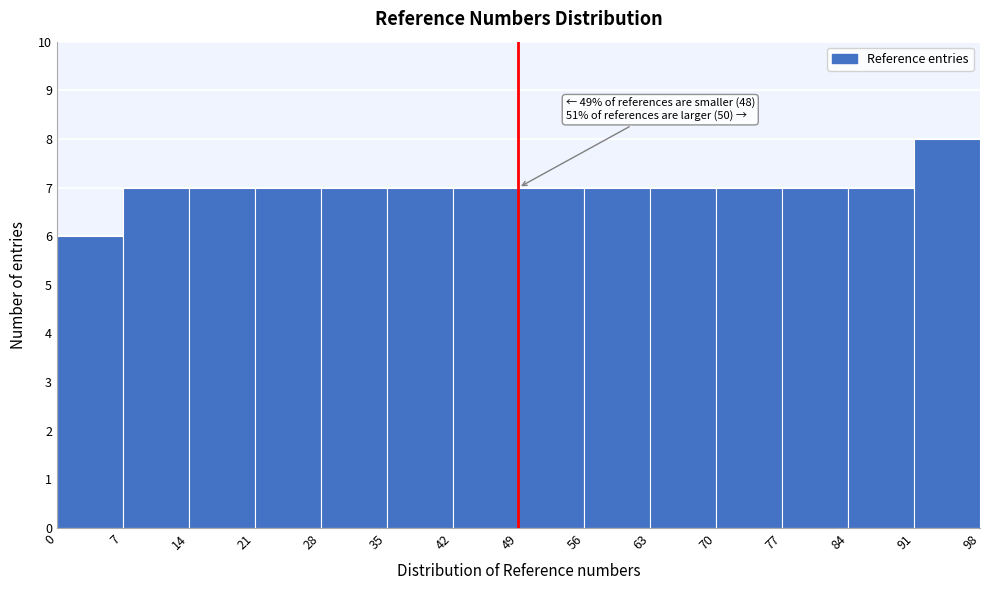

Over which range of the x-axis is the bar tallest?

91 to 98